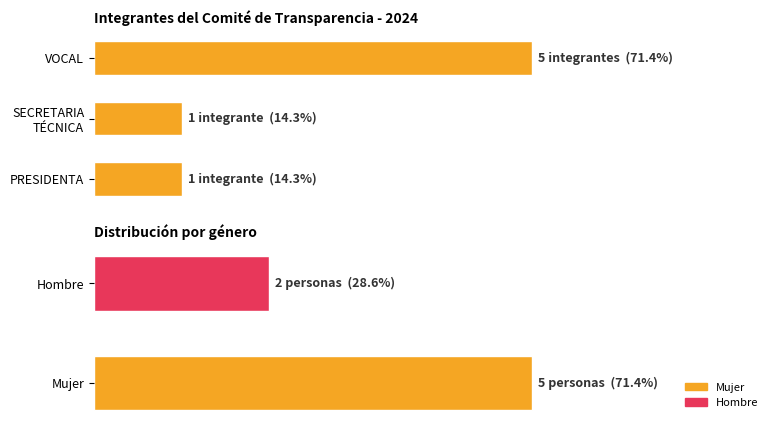

Does the chart contain stacked bars?

No